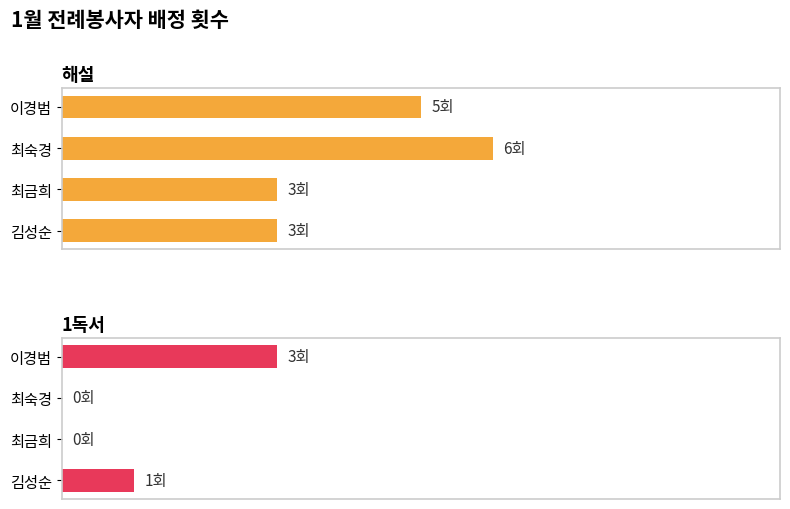

Reading left to right, list all the values displayed in this chart.

해설: 5	6	3	3
1독서: 3	0	0	1